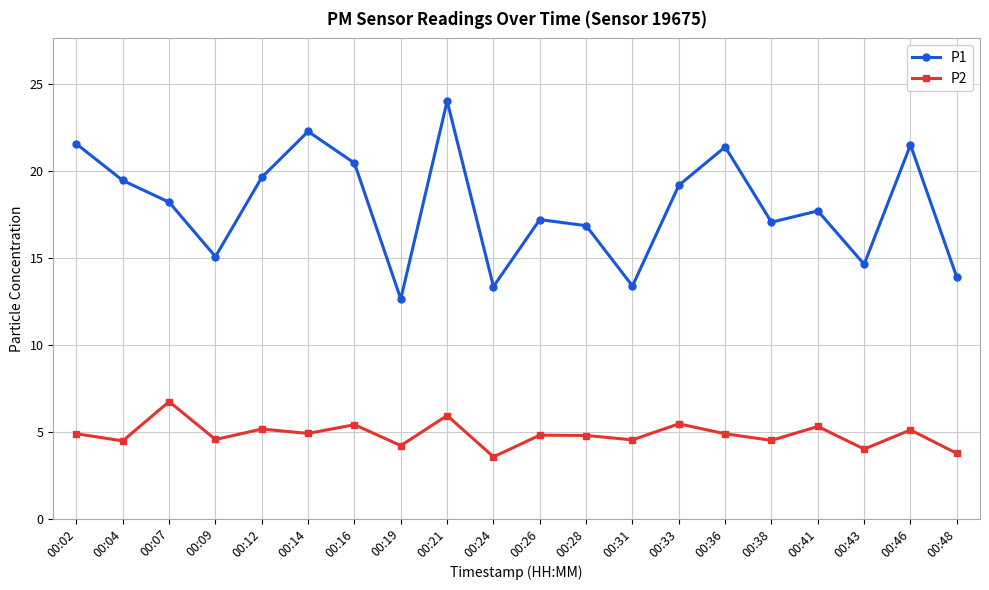

True or false: P2 and P1 cross at least once.

False